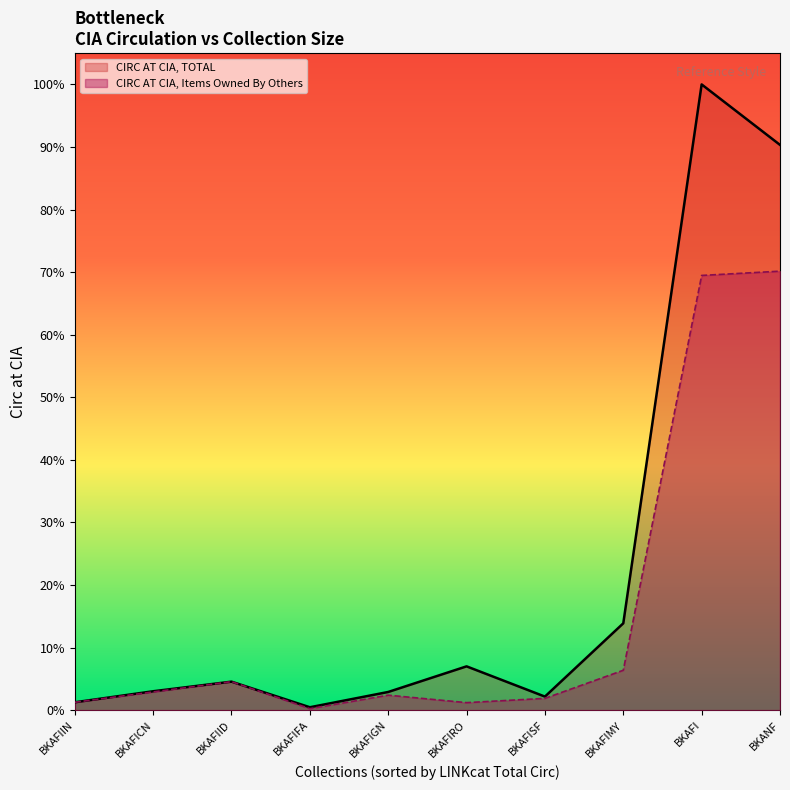

What are all the series names shown in the legend?

CIRC AT CIA, TOTAL, CIRC AT CIA, Items Owned By Others